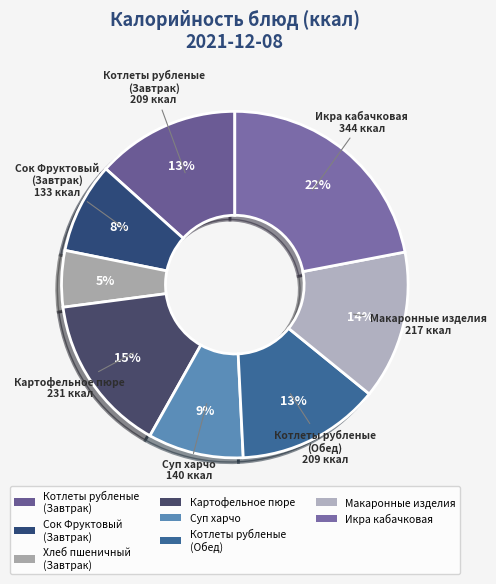

How many segments does this pie chart have?

8